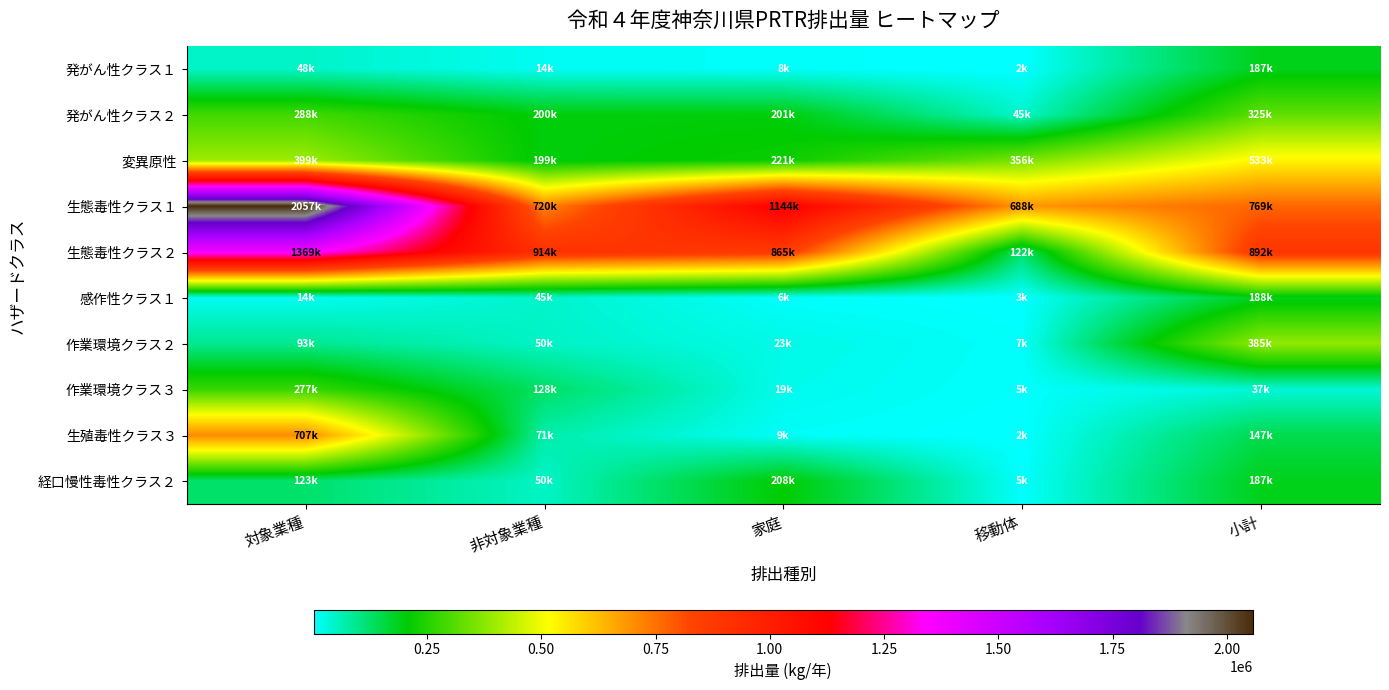

Reading left to right, transcribe all the data shown in this chart.

発がん性クラス１: 対象業種=47548	非対象業種=13877	家庭=7994	移動体=1889	小計=187284
発がん性クラス２: 対象業種=287691	非対象業種=200066	家庭=200912	移動体=45273	小計=324880
変異原性: 対象業種=399192	非対象業種=199439	家庭=221329	移動体=356454	小計=532737
生態毒性クラス１: 対象業種=2057256	非対象業種=720141	家庭=1144230	移動体=688312	小計=768701
生態毒性クラス２: 対象業種=1368535	非対象業種=913777	家庭=864700	移動体=122117	小計=891585
感作性クラス１: 対象業種=14176	非対象業種=45074	家庭=6224	移動体=2852	小計=188175
作業環境クラス２: 対象業種=92958	非対象業種=50036	家庭=23253	移動体=6722	小計=385440
作業環境クラス３: 対象業種=276903	非対象業種=127741	家庭=18795	移動体=5343	小計=36771
生殖毒性クラス３: 対象業種=707306	非対象業種=70895	家庭=9478	移動体=2078	小計=146792
経口慢性毒性クラス２: 対象業種=122552	非対象業種=49985	家庭=207983	移動体=5419	小計=187283